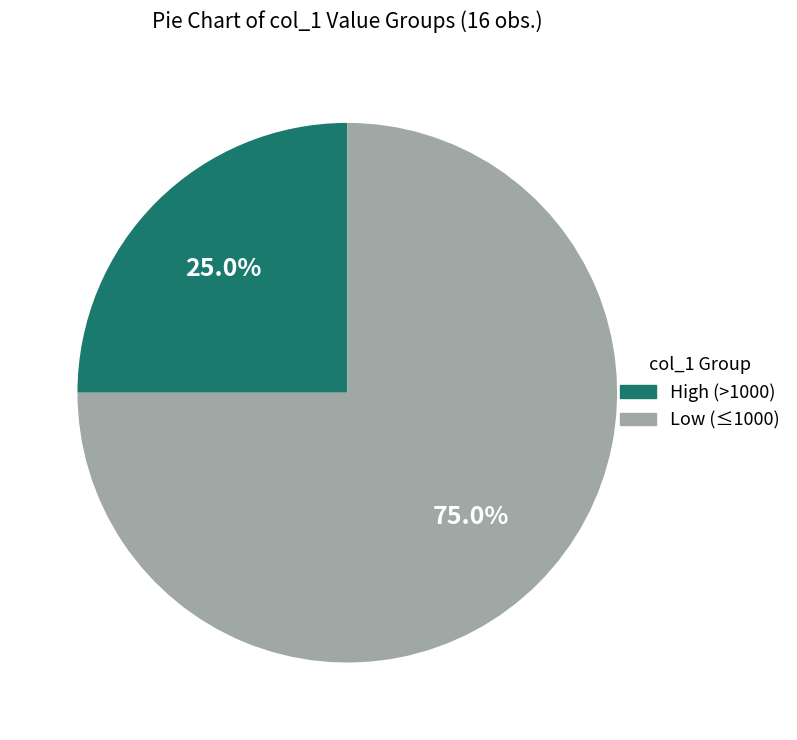

Which has a higher value, High (>1000) or Low (≤1000)?

Low (≤1000)